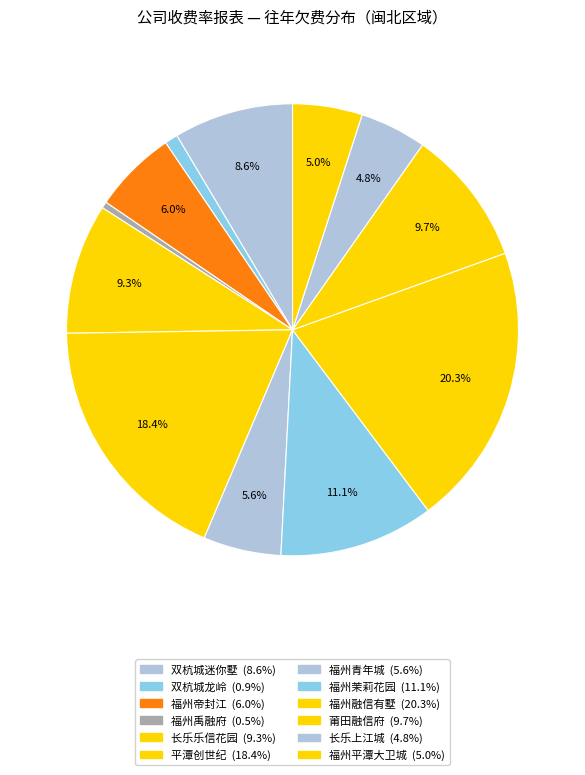

True or false: 福州平潭大卫城 accounts for 15% of the total.

False